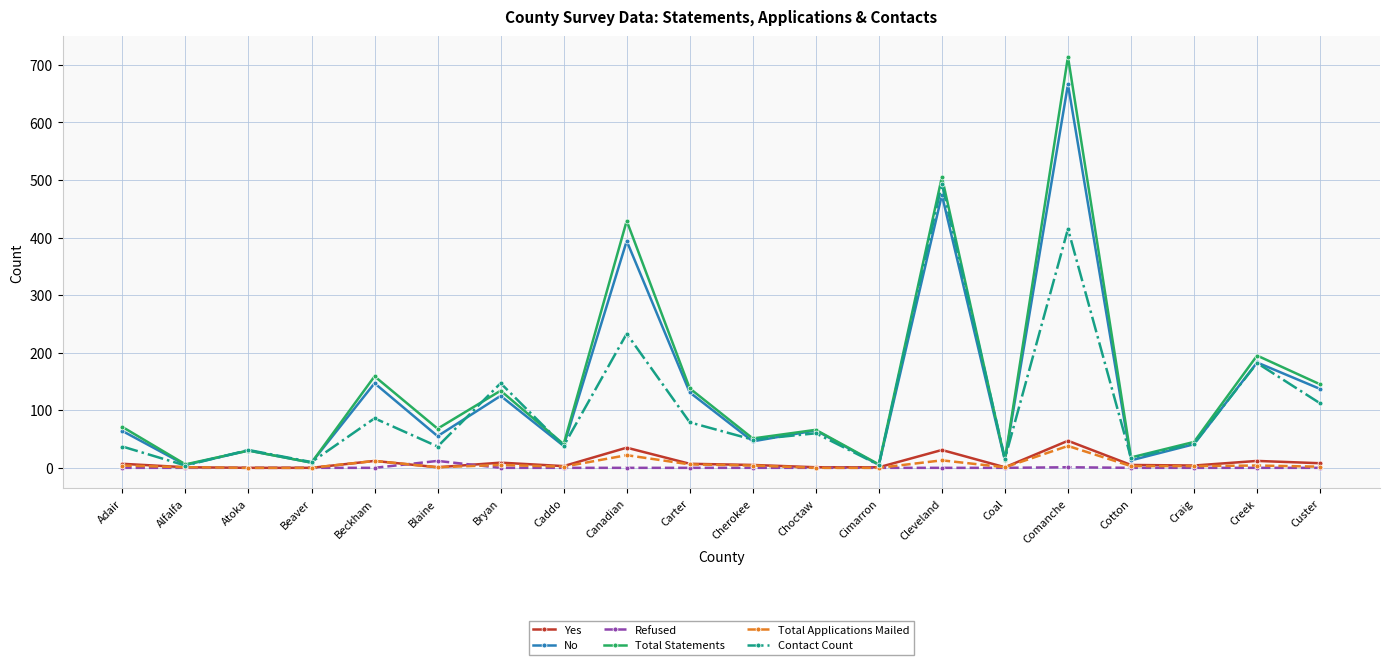

What is the maximum value shown in the chart?

714